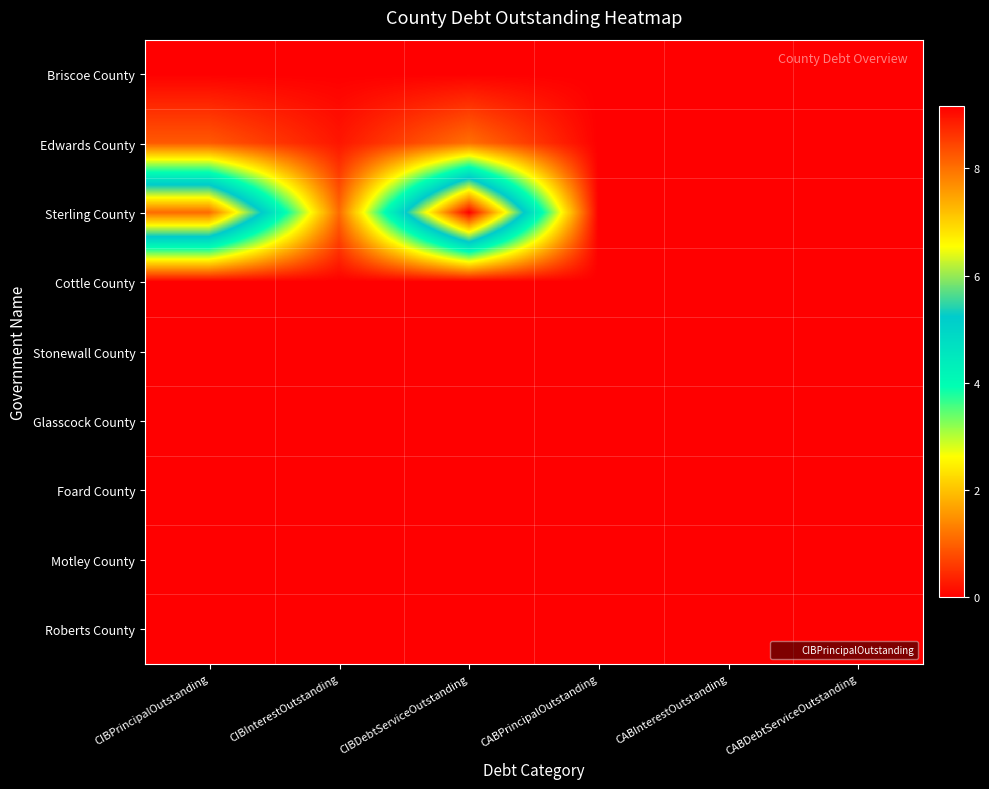

At which category is the sum across all series the highest?

CIBDebtServiceOutstanding